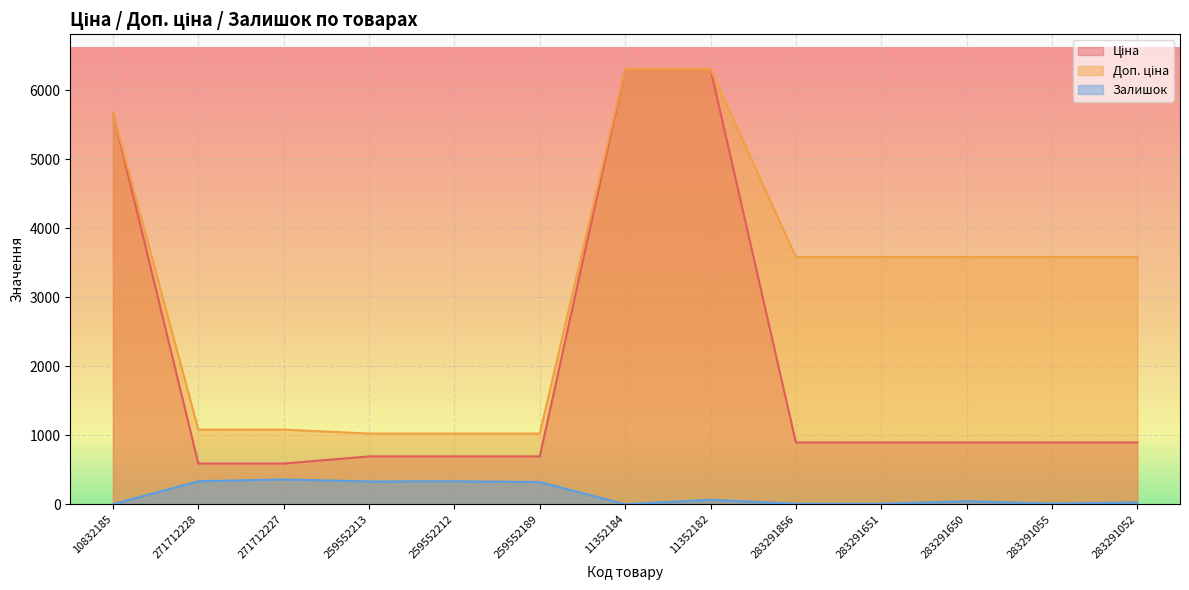

Which has a higher value, 283291856 or 11352184?

11352184